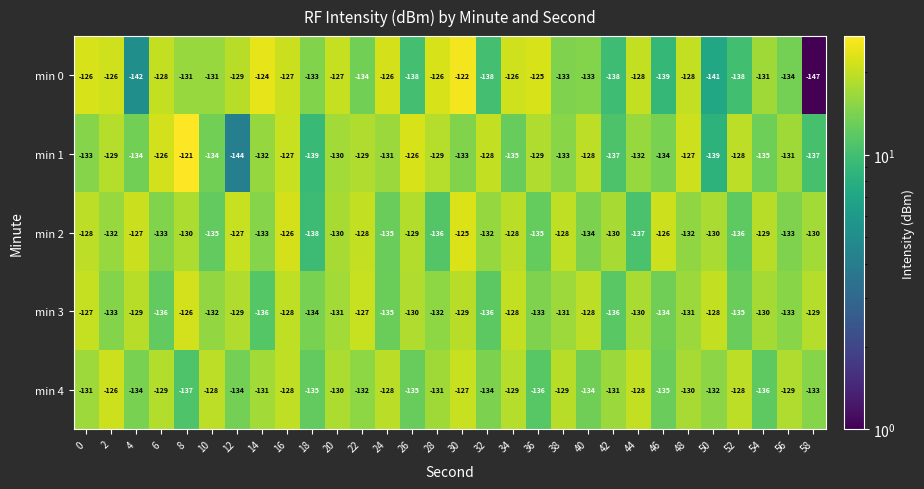

What is the sum of all min 3 values?

-3936